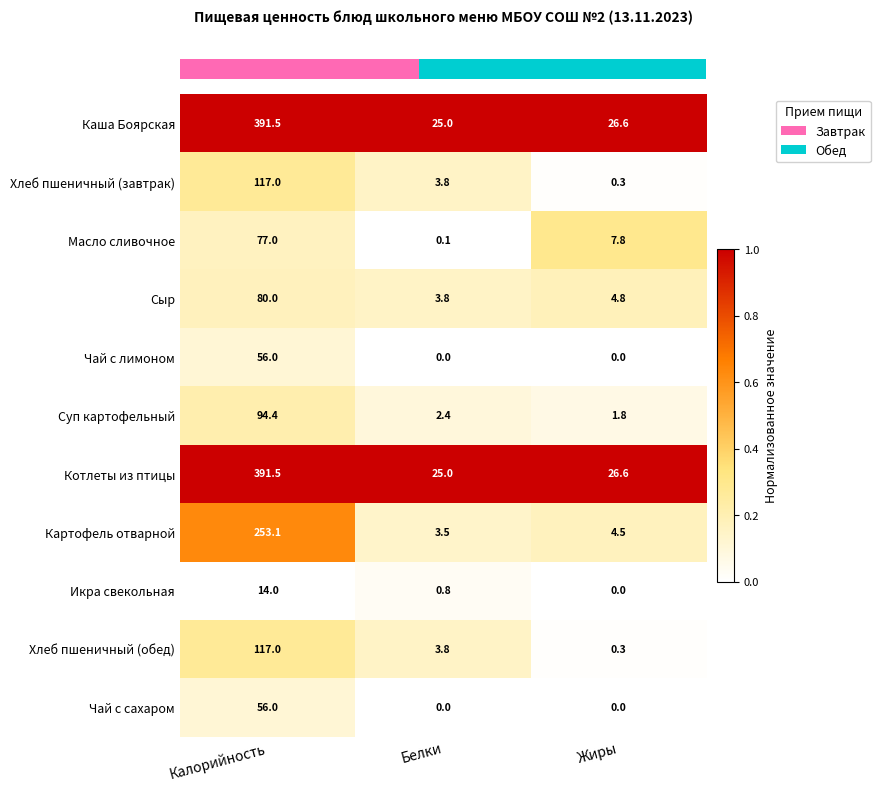

Rank the categories by Хлеб пшеничный (завтрак) value from highest to lowest.

Калорийность, Белки, Жиры